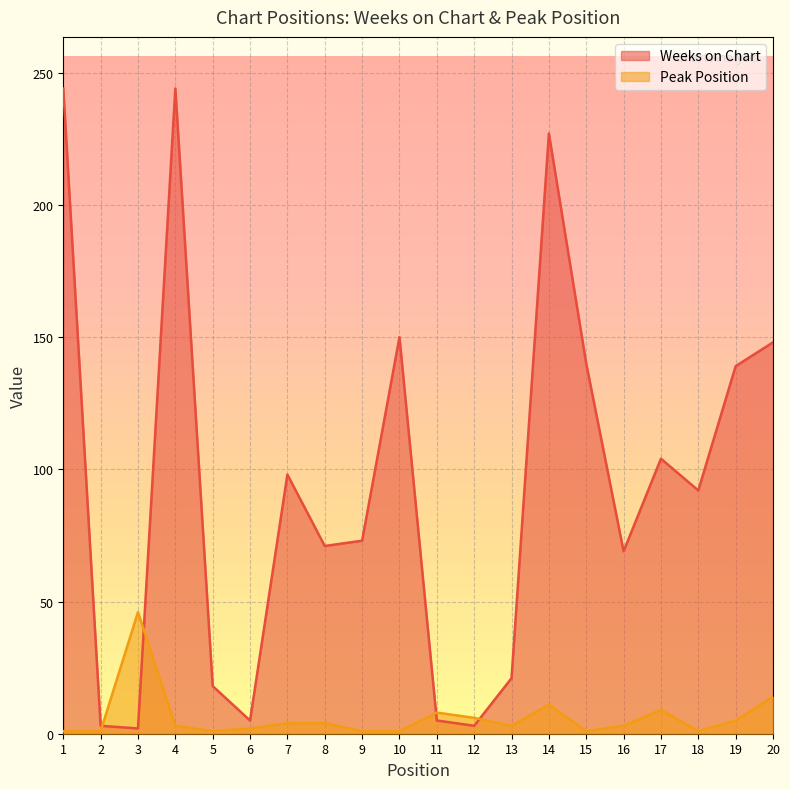

Does the chart display data point markers on the line(s)?

No